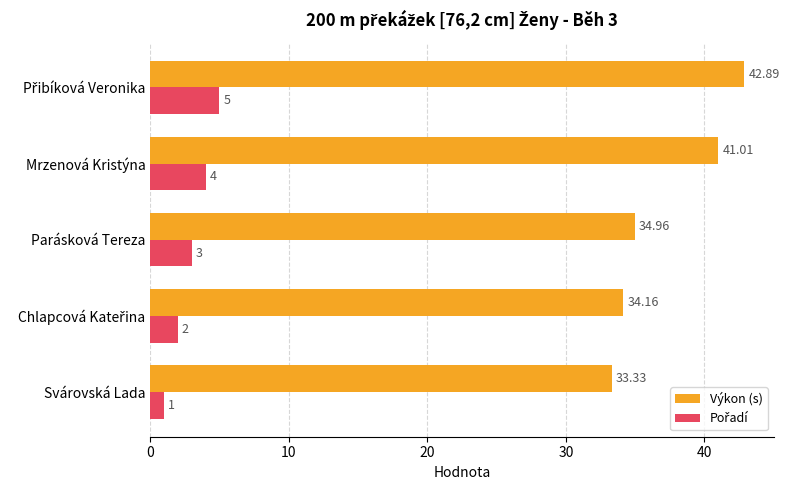

What is the difference between the highest and lowest values at Parásková Tereza?

32.0